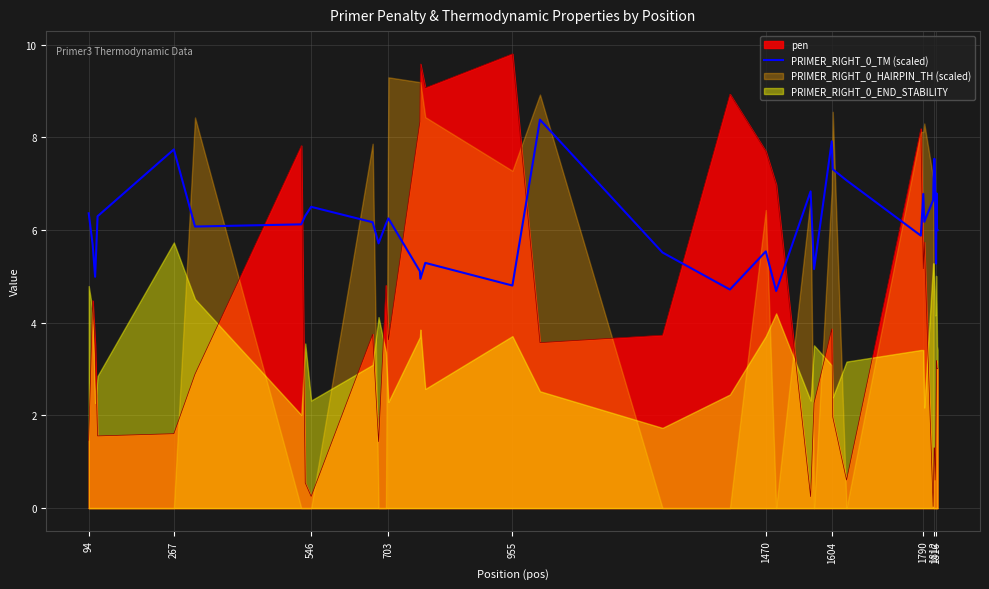

Which category has the highest value in the pen series?

955